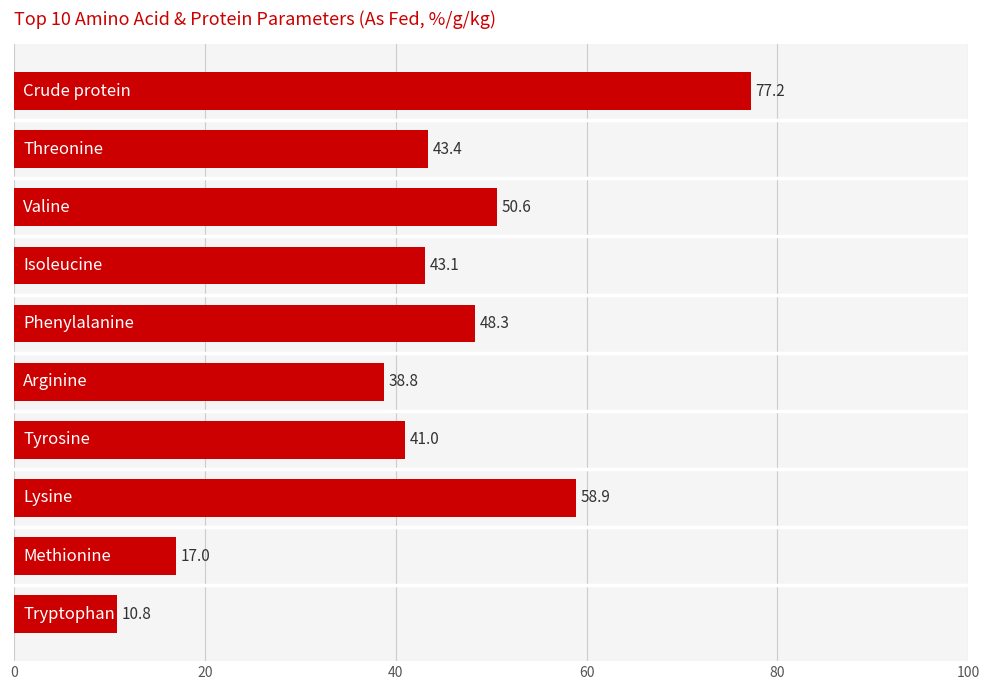

What is the sum of all values?

429.1